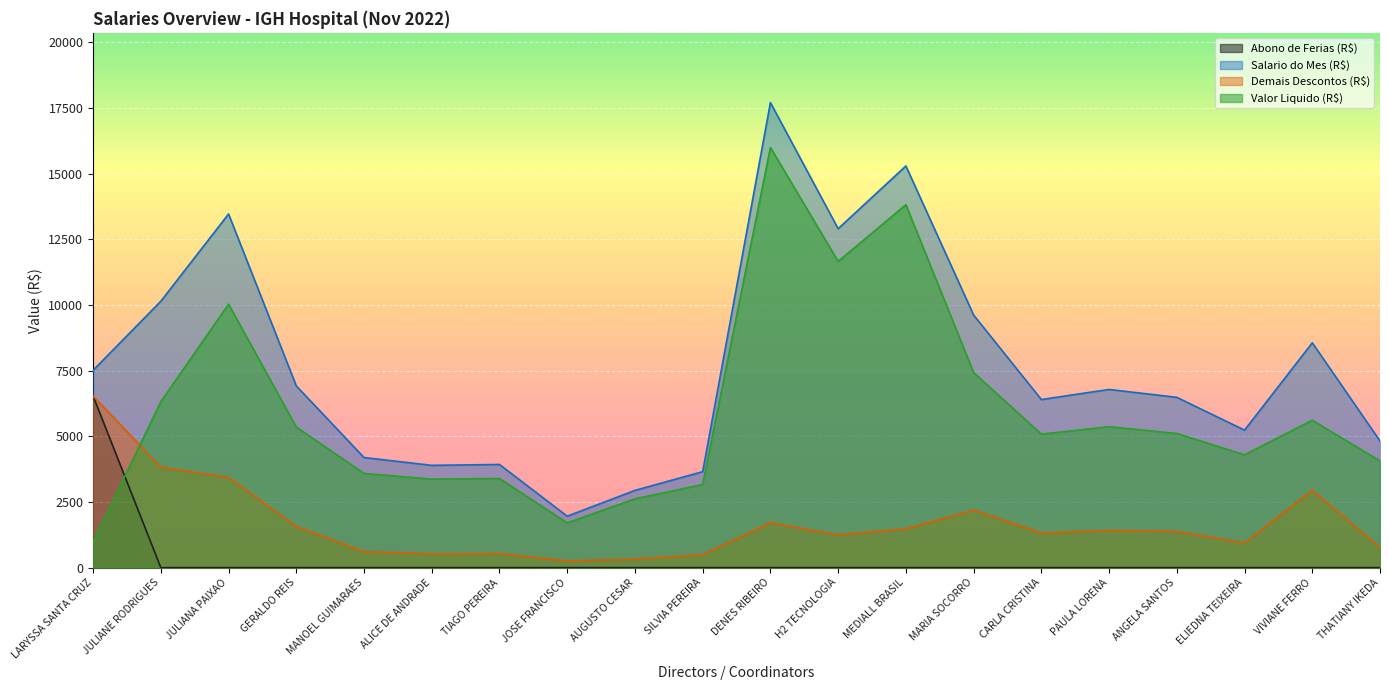

What are all the series names shown in the legend?

Abono de Ferias (R$), Salario do Mes (R$), Demais Descontos (R$), Valor Liquido (R$)